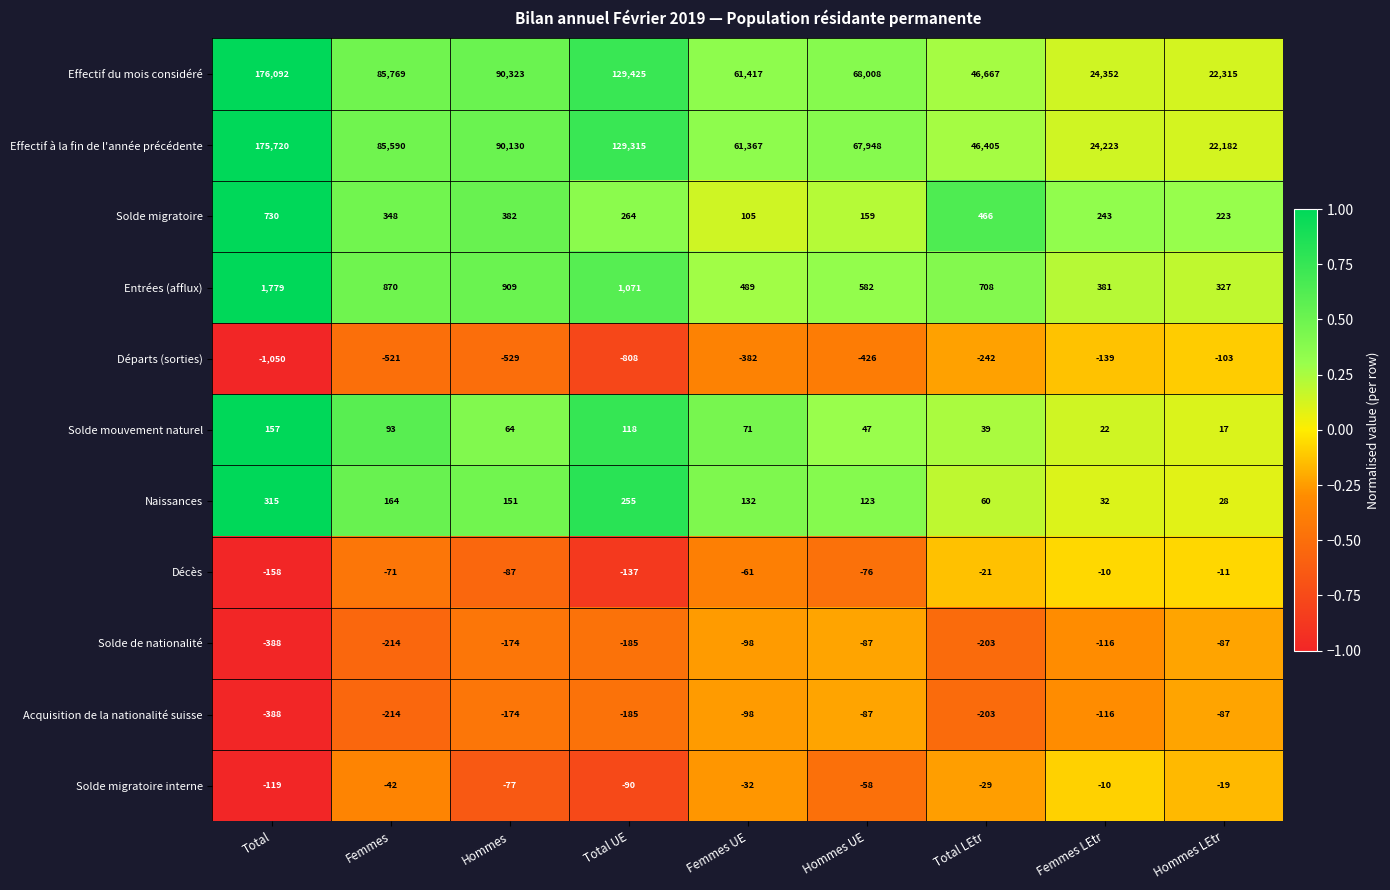

Which series changed the most between Hommes UE and Hommes LEtr?

Effectif à la fin de l'année précédente